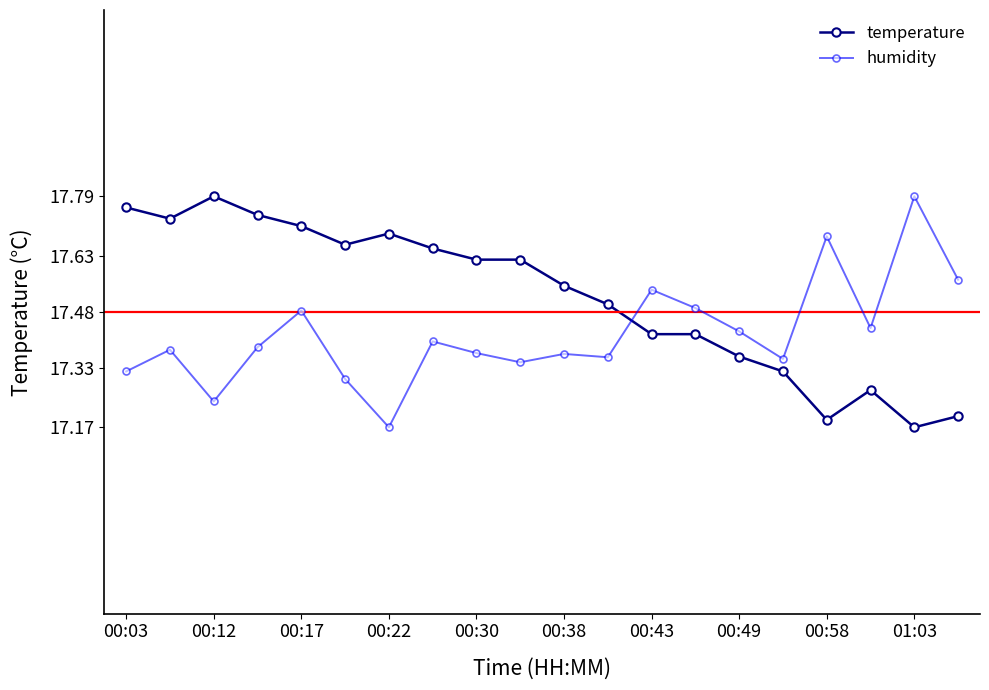

What is the difference between the second highest and minimum values in the humidity series?

0.5